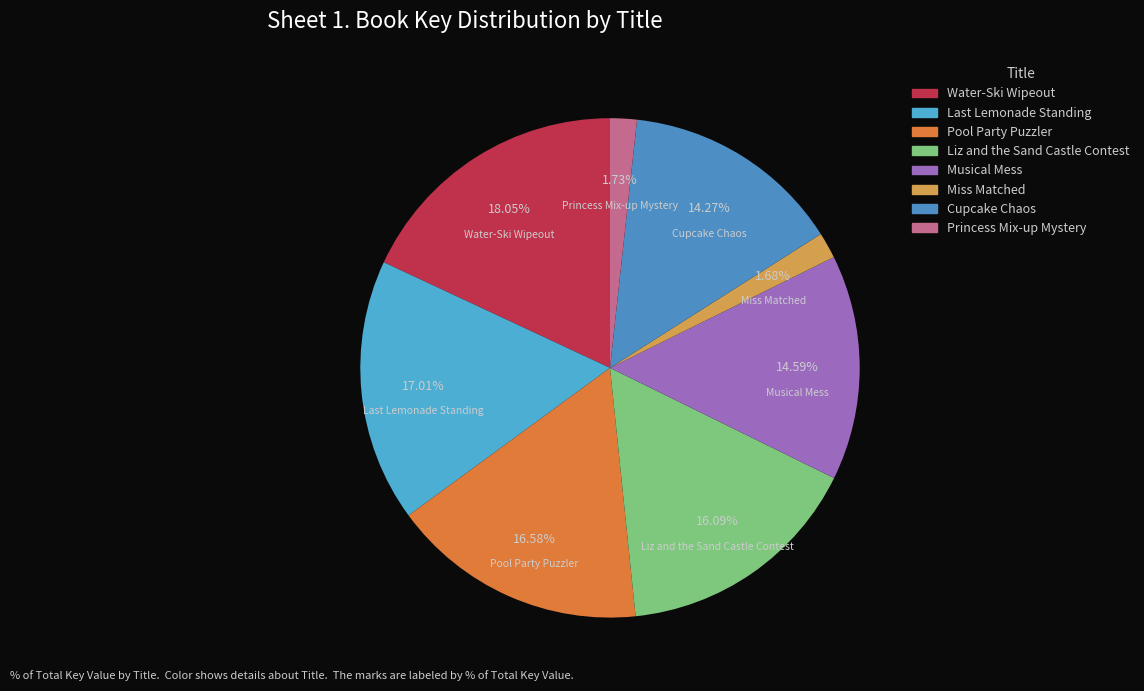

Which slice is the largest?

Water-Ski Wipeout